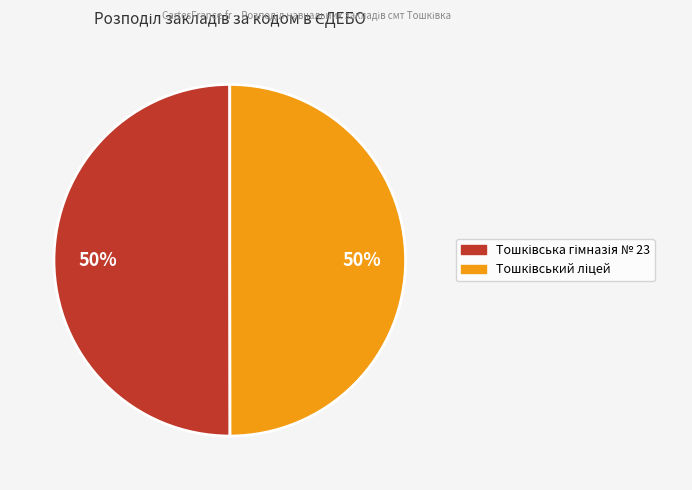

To the nearest percent, what is the average slice percentage?

50%